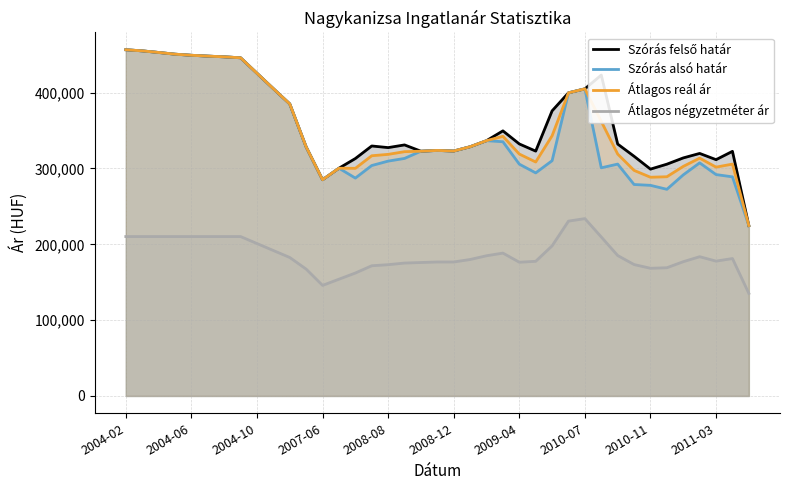

True or false: Szórás alsó határ has a value of 307415 at 35.

True